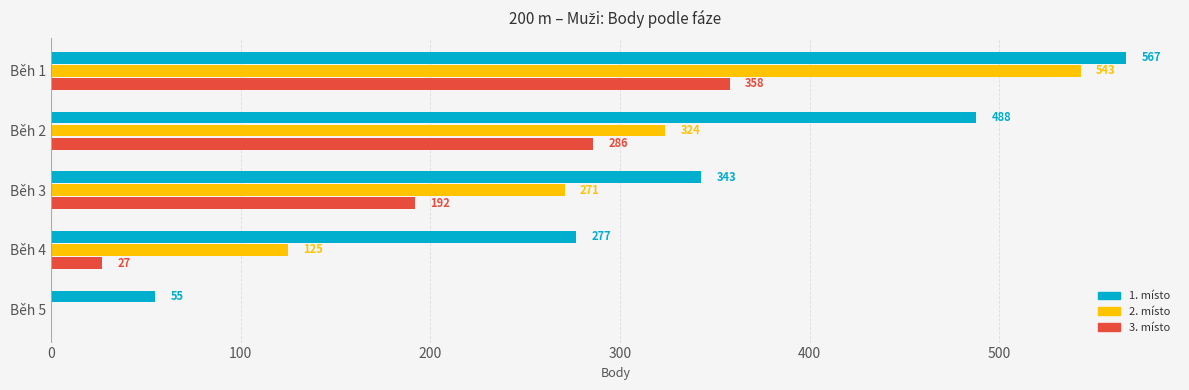

Count the number of categories in the chart.

5